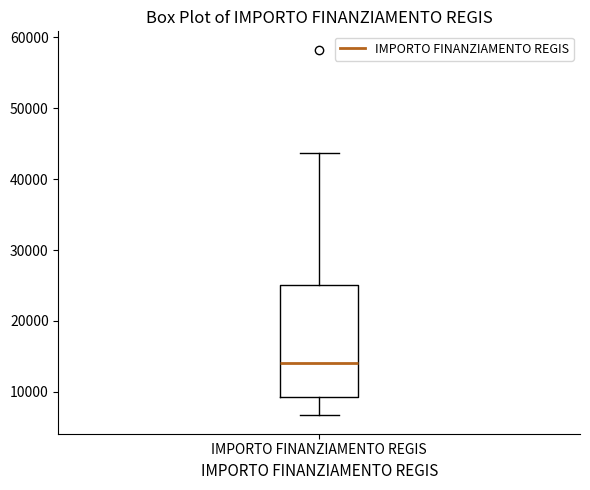

Transcribe this box plot: give where the median line is, the range the box spans, and where the two whiskers end, as read against the y-axis. The values are not printed on the chart, so give them approximately, as read against the axis.

median 14000, box 9000 to 25000, whiskers 7000 to 44000